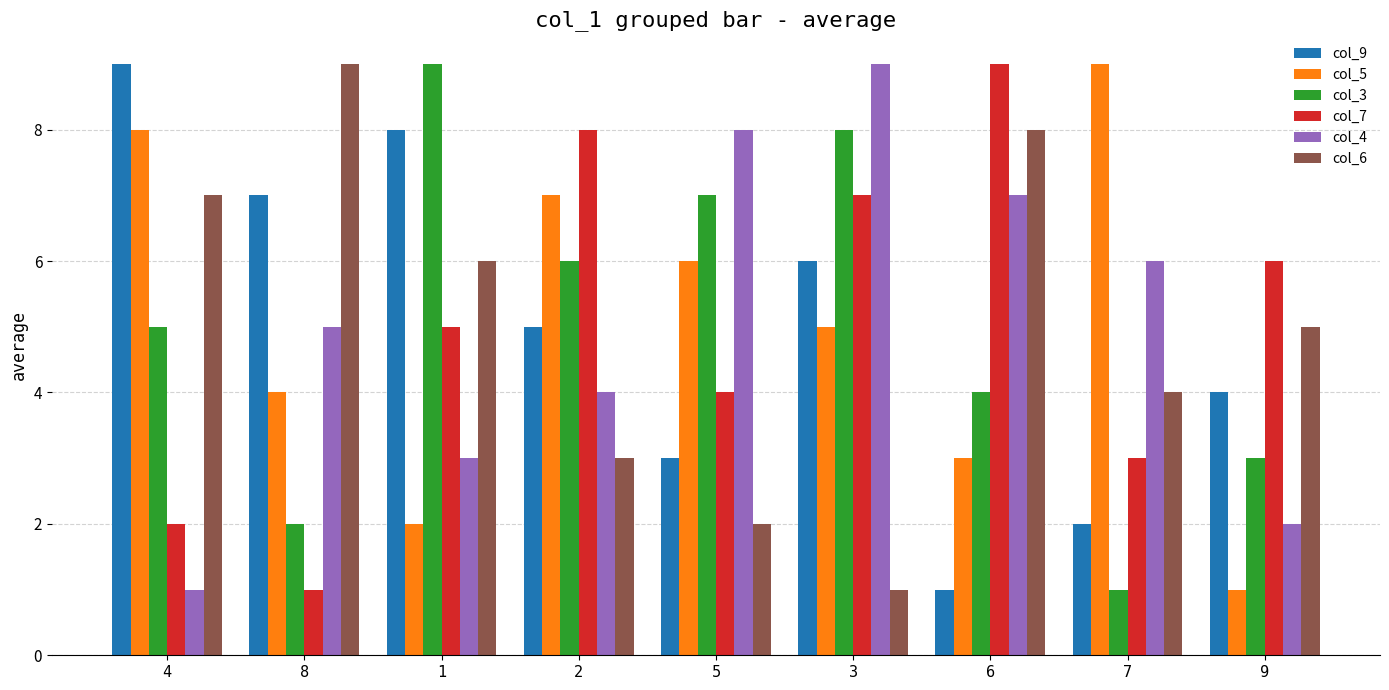

Is the value of col_6 at 6 greater than the value of col_5 at 3?

Yes